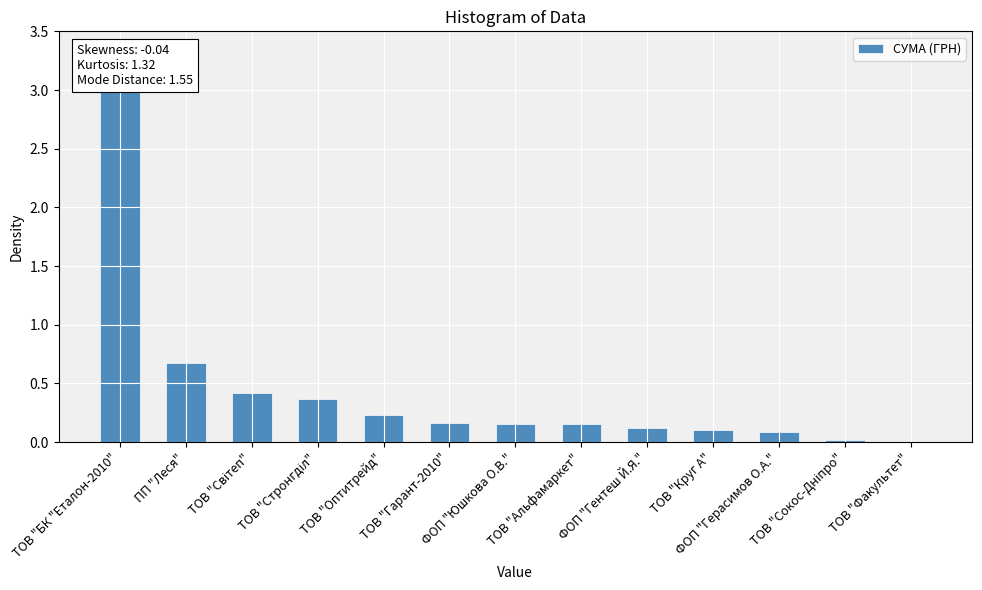

True or false: the data shows 4.9 at ТОВ "БК "Еталон-2010".

False